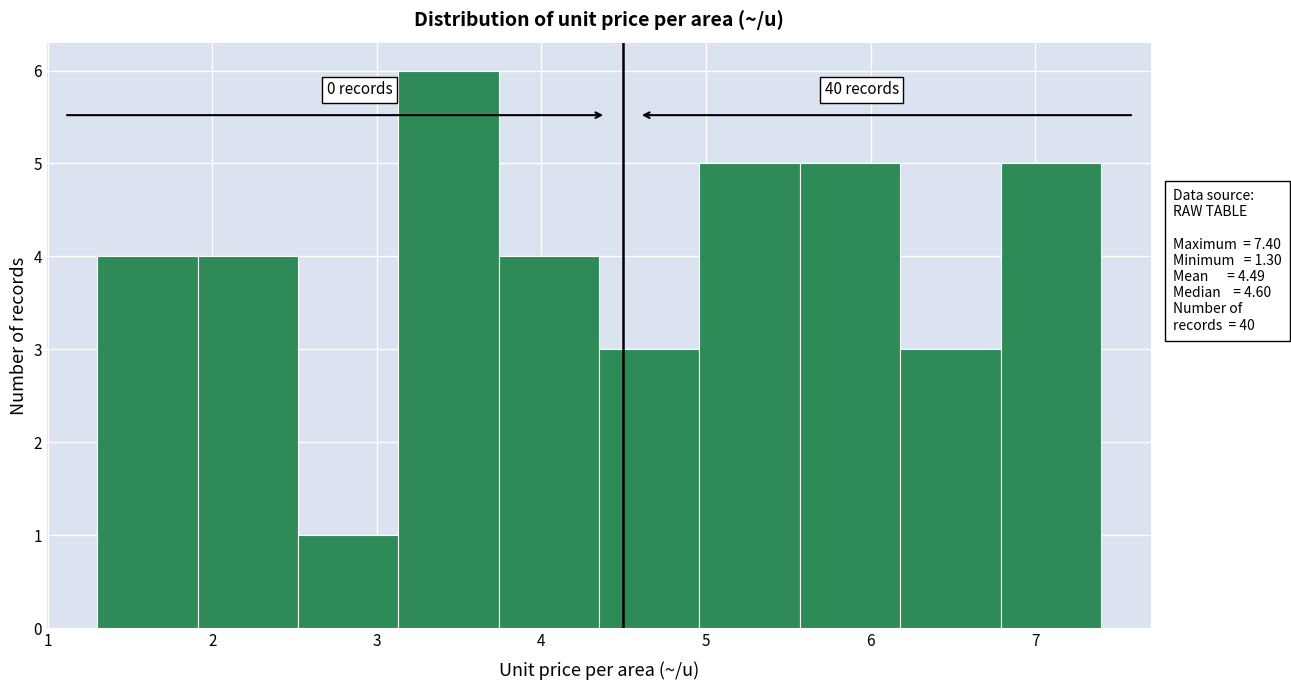

Which range on the x-axis has the tallest bar?

3.13 to 3.74